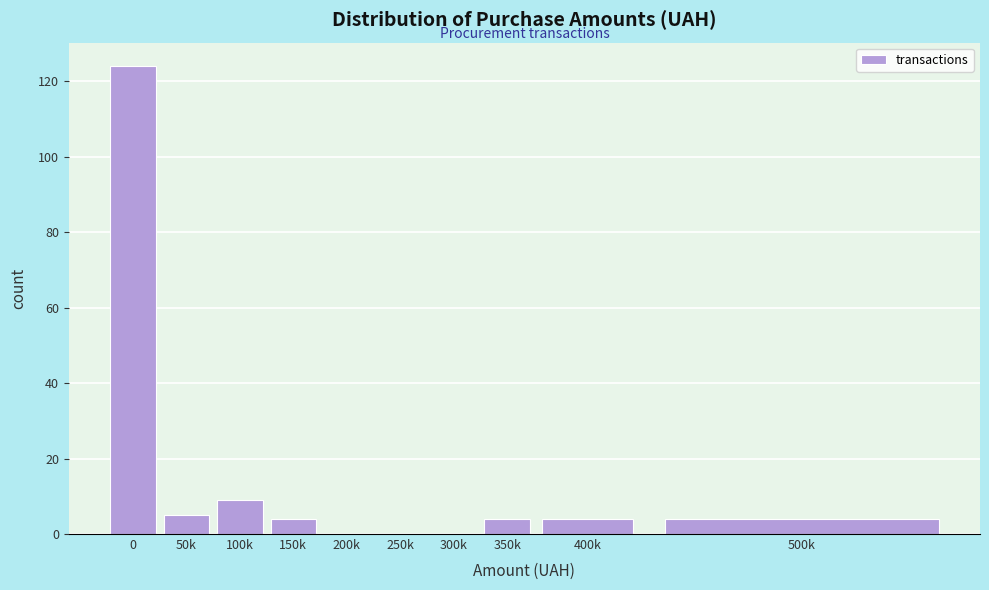

Reading left to right, what are all the values shown in this chart?

0=124	50k=5	100k=9	150k=4	200k=0	250k=0	300k=0	350k=4	400k=4	500k=4